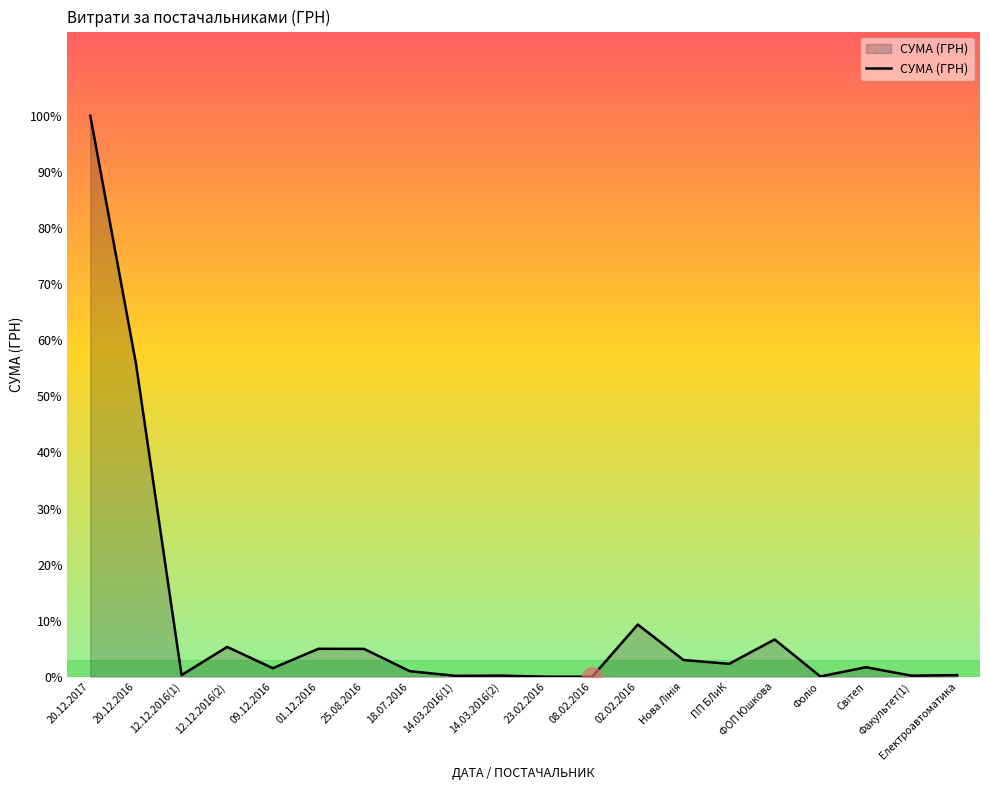

Reading left to right, extract all data points from this chart.

20.12.2017=849000.0	20.12.2016=474325.2	12.12.2016(1)=2811.6	12.12.2016(2)=45435.0	09.12.2016=13230.0	01.12.2016=42588.0	25.08.2016=42447.8	18.07.2016=8775.7	14.03.2016(1)=1686.6	14.03.2016(2)=2014.0	23.02.2016=395.7	08.02.2016=316.6	02.02.2016=79292.0	Нова Лінія=25642.0	ПП БЛиК=19800.0	ФОП Юшкова=56700.0	Фоліо=716.0	Світеп=14720.0	Факультет(1)=1890.0	Електроавтоматика=2800.0